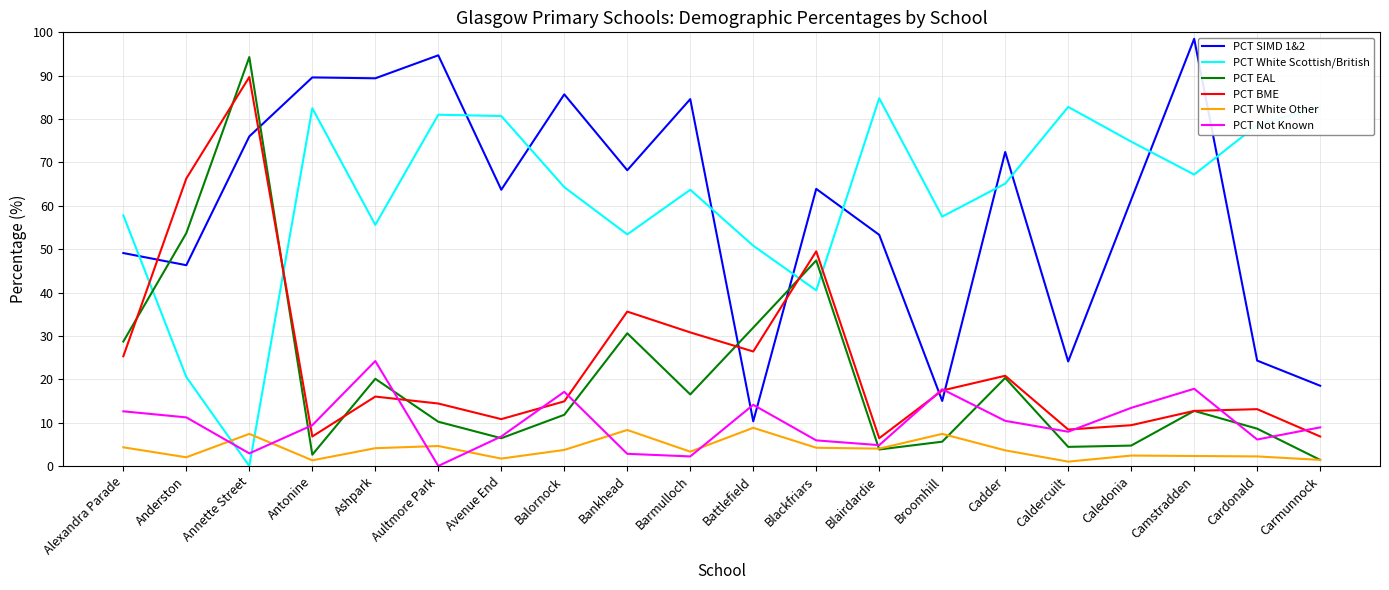

Which category has the highest value across all series?

Camstradden